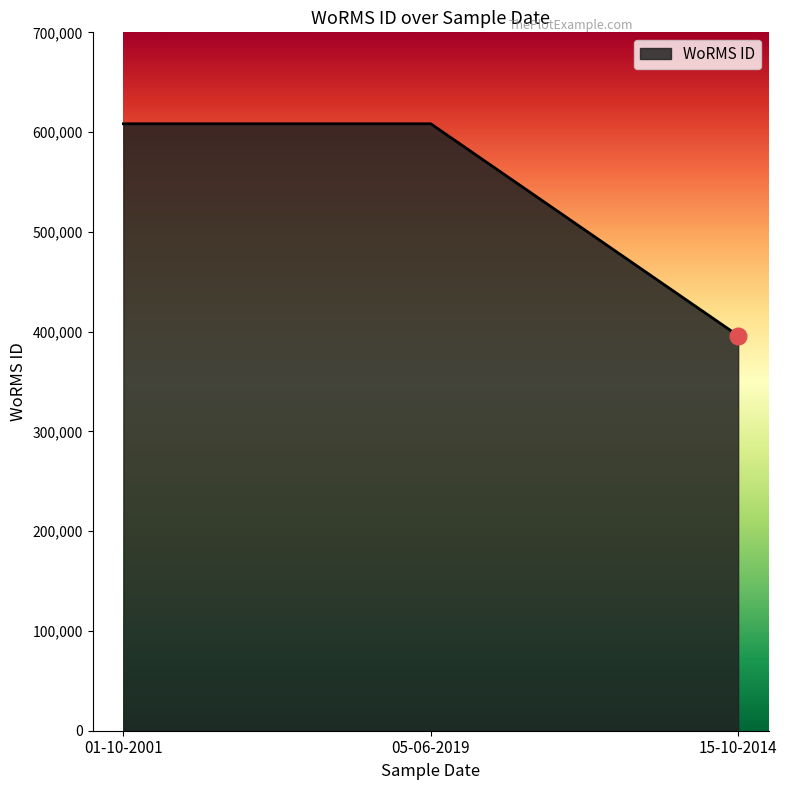

How many values are between 395989 and 608356?

3